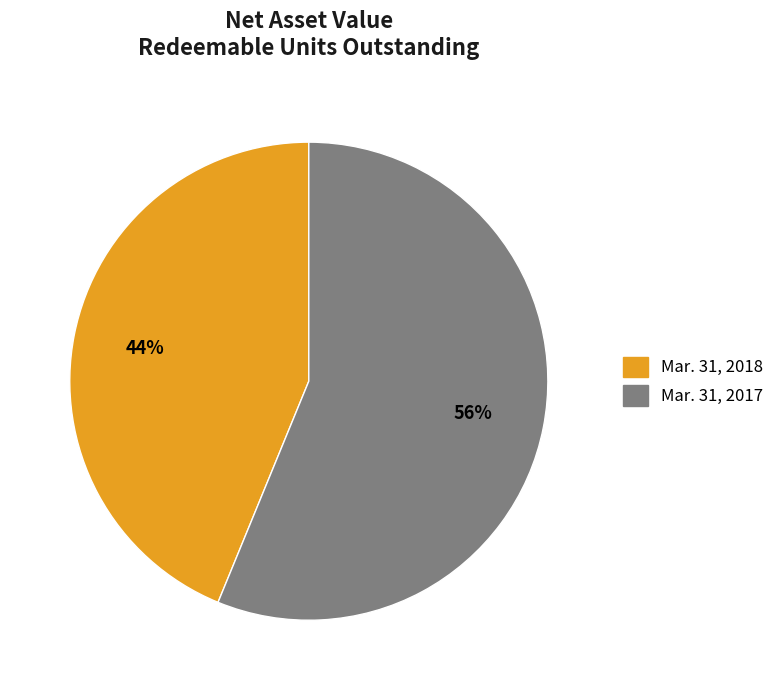

How many segments does this pie chart have?

2